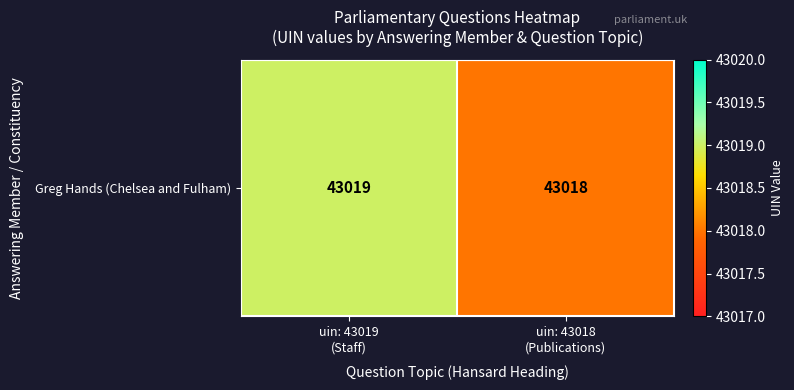

What is the minimum value shown in the chart?

43018